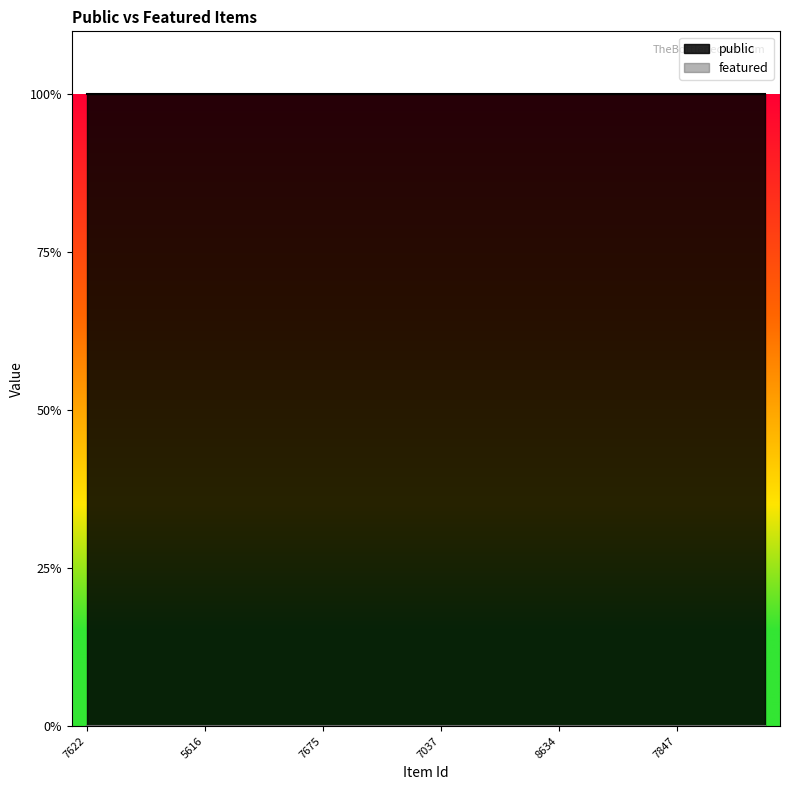

At which category is the sum across all series the highest?

7622